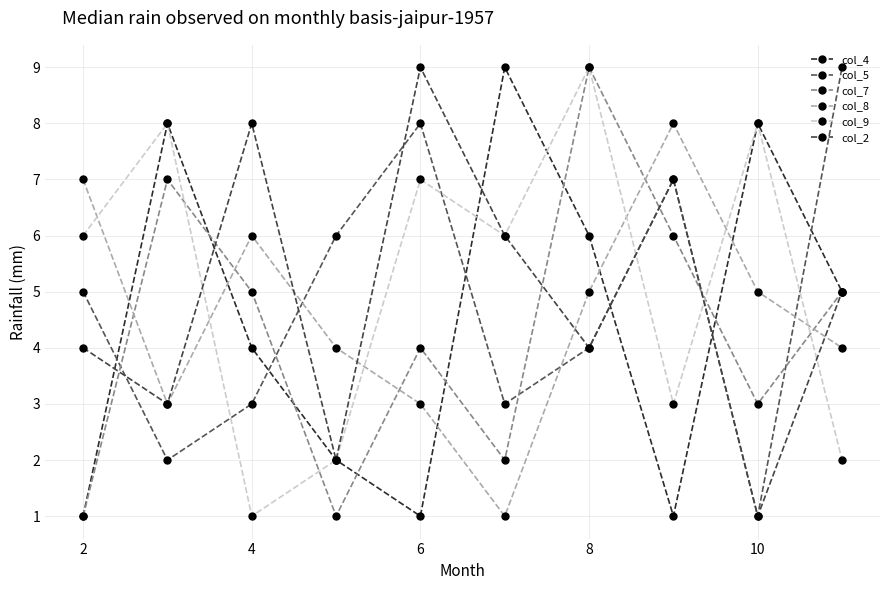

What is the difference between the second highest and second lowest values in the col_5 series?

6